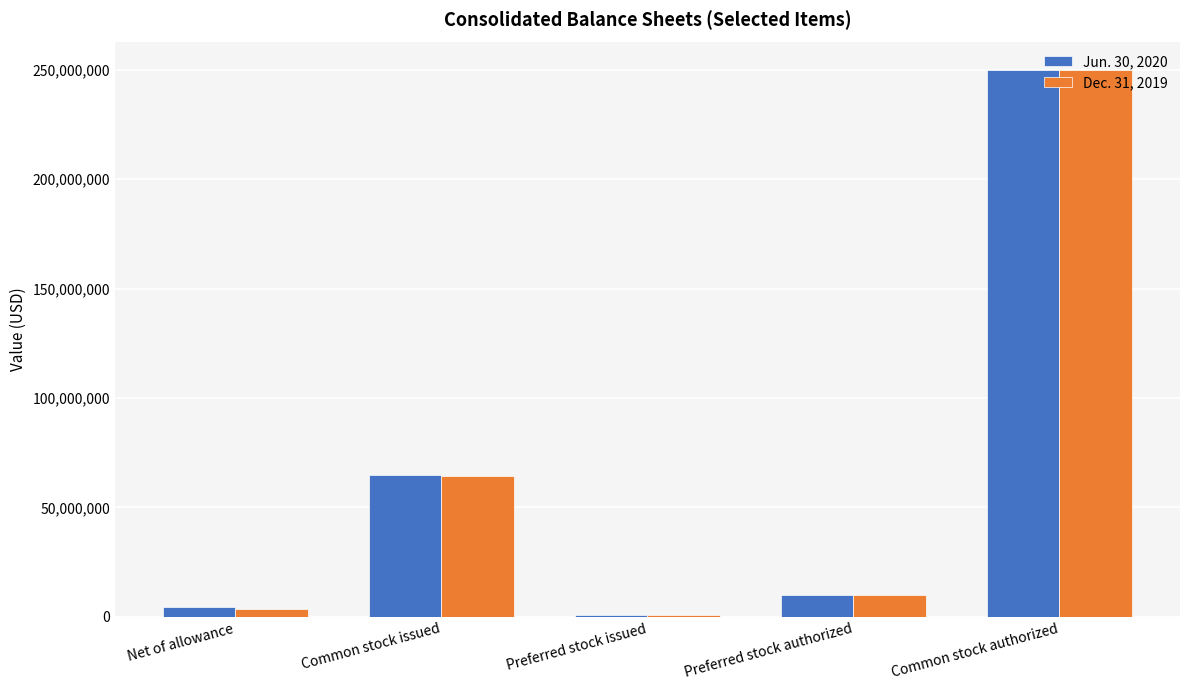

The Dec. 31, 2019 series shows 101223542 at Common stock authorized. True or false?

False